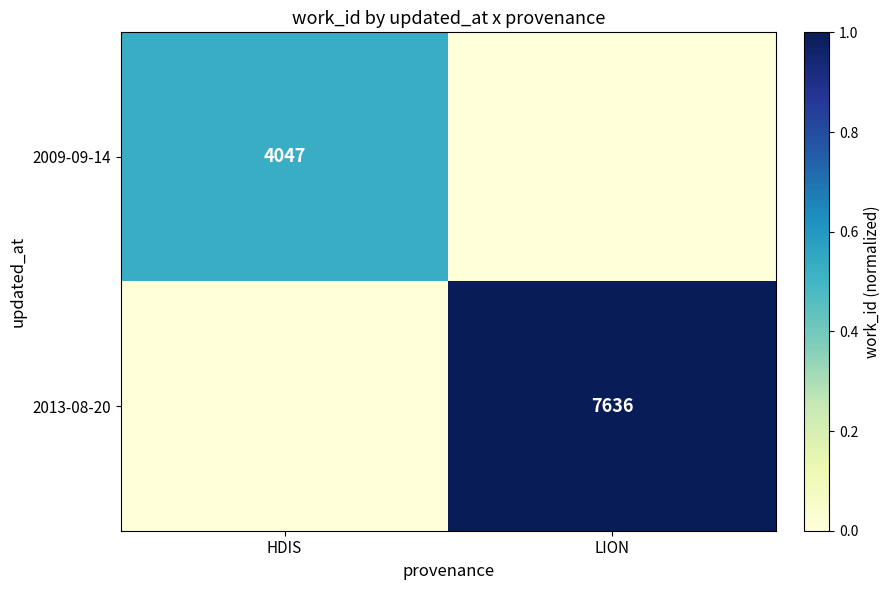

The value of 2013-08-20 at LION is 12904. True or false?

False